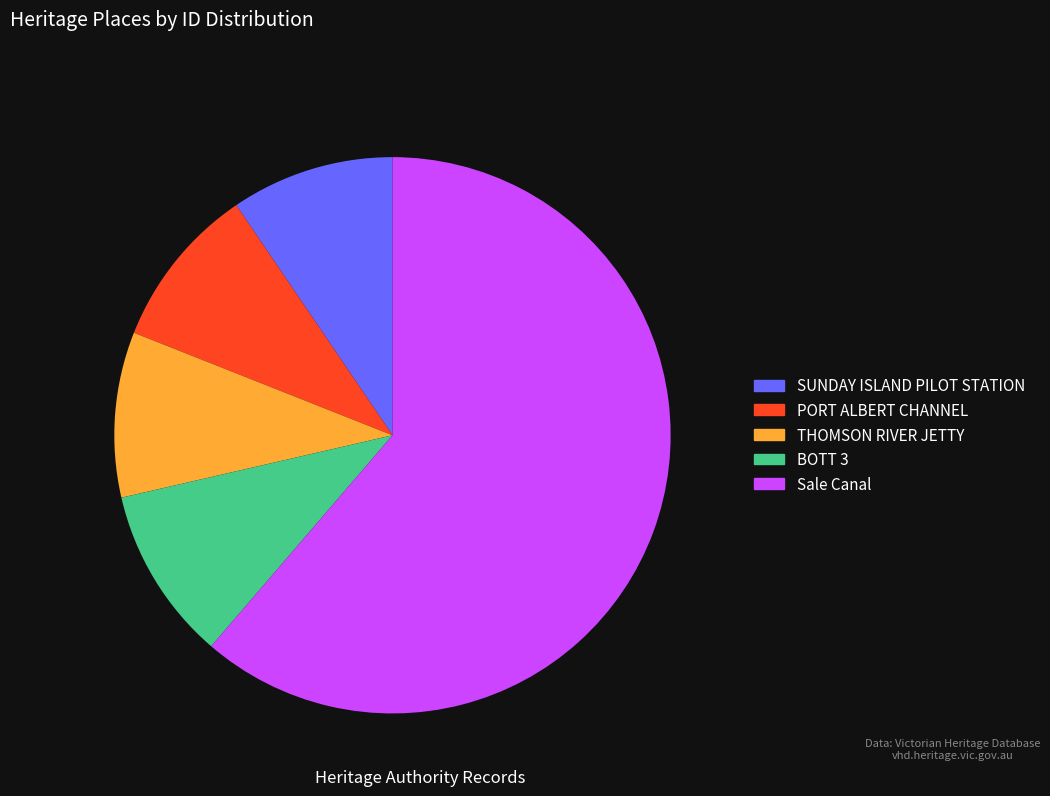

Which slice represents more than half of the pie?

Sale Canal